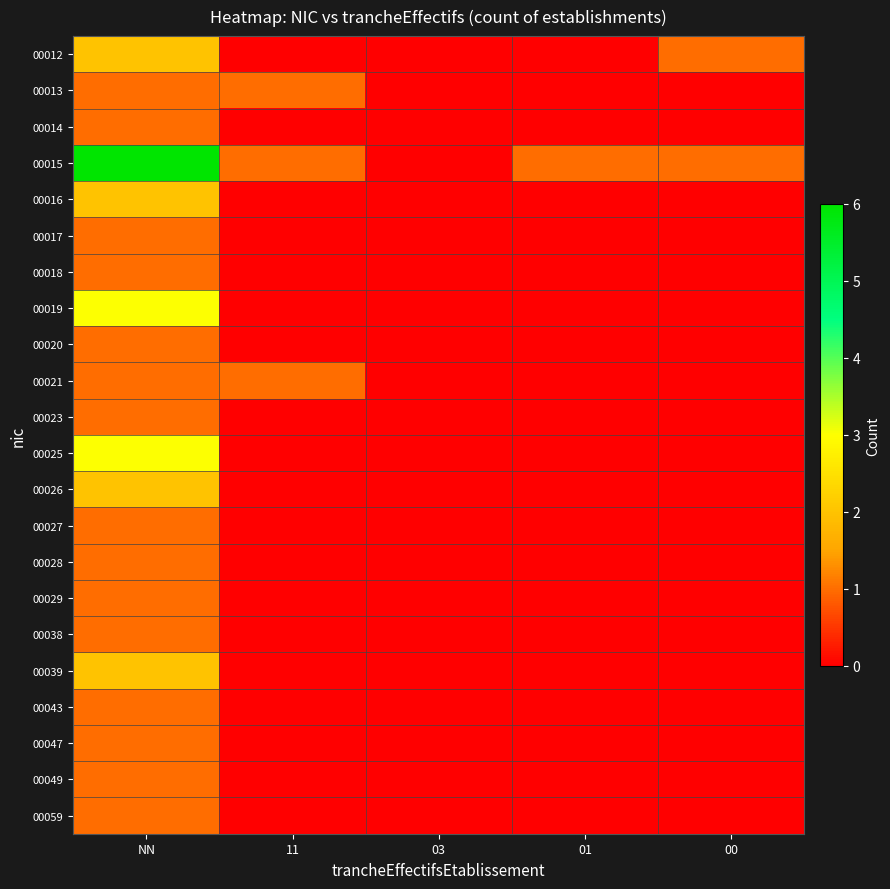

Between 01 and 03, which is larger?

01